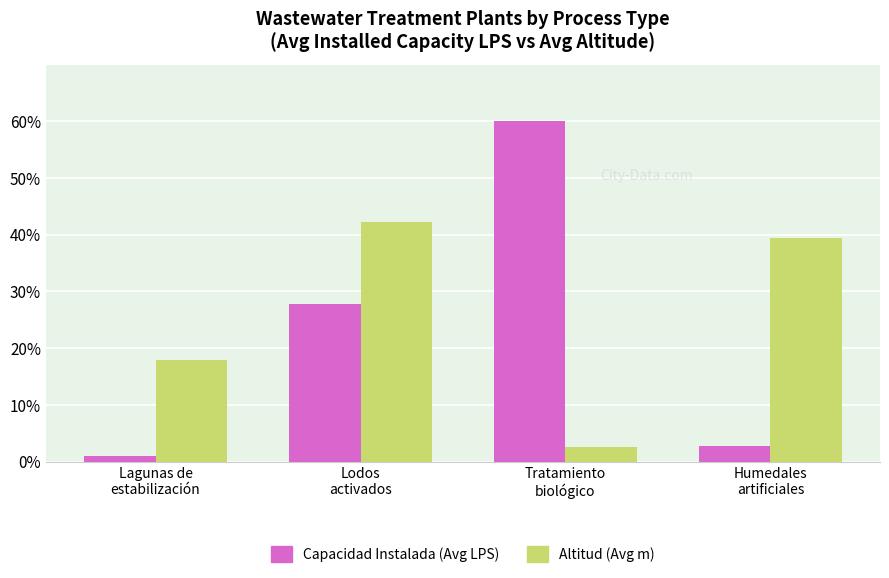

At Lodos
activados, list the series in order from smallest to largest.

Capacidad Instalada (Avg LPS), Altitud (Avg m)